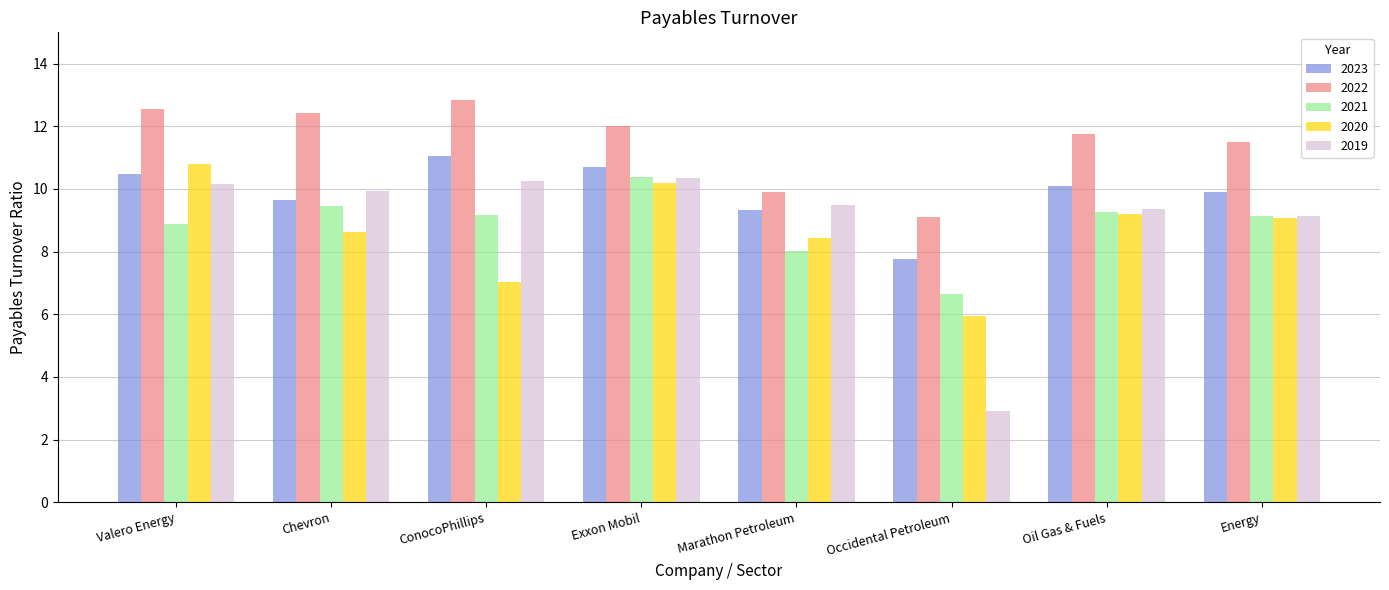

What is the maximum value for 2022?

12.8